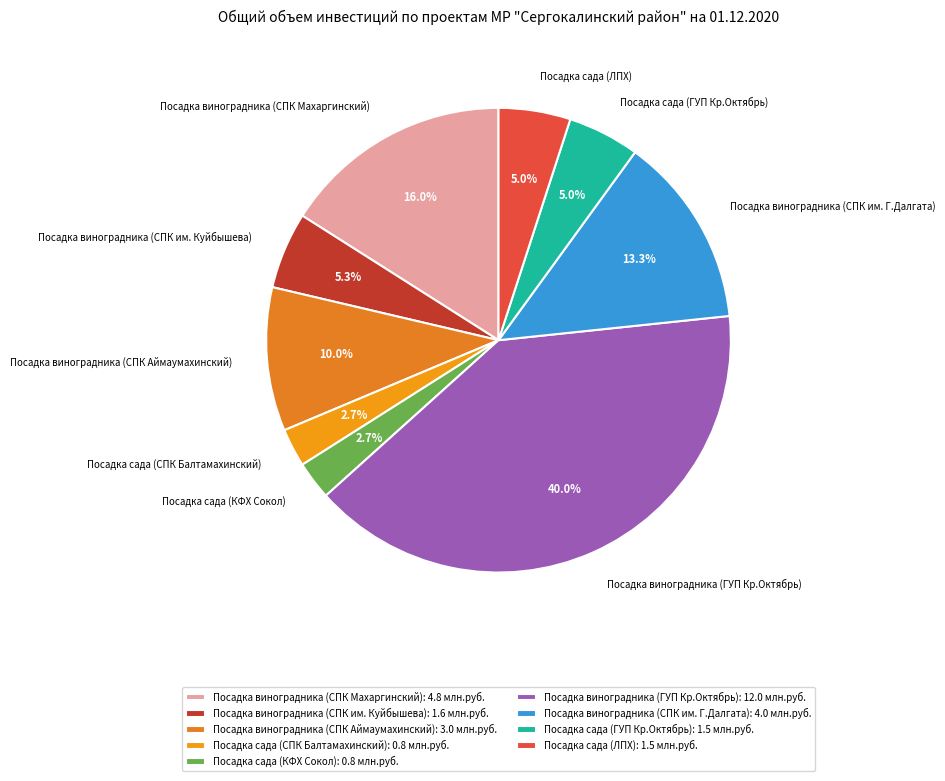

Combined, what portion of the pie is Посадка виноградника (СПК Махаргинский) and Посадка сада (ЛПХ)?

21.0%